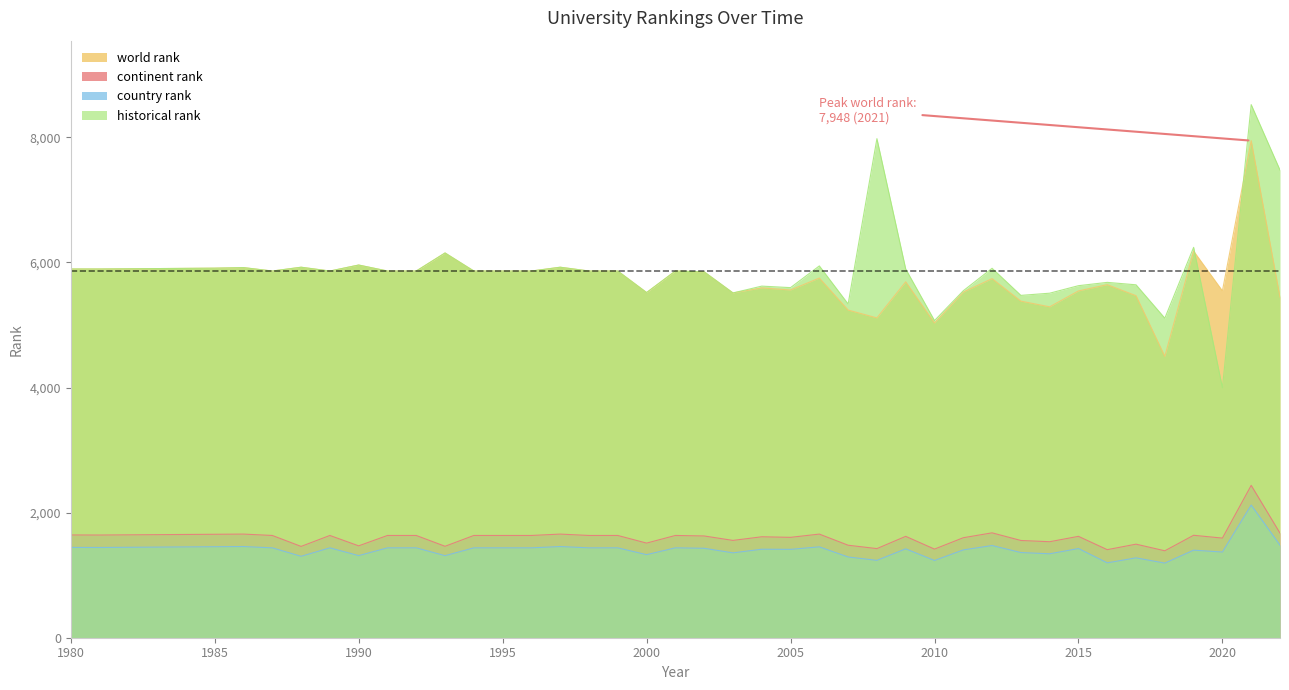

True or false: historical rank has more than 2 points higher than both neighbors.

True